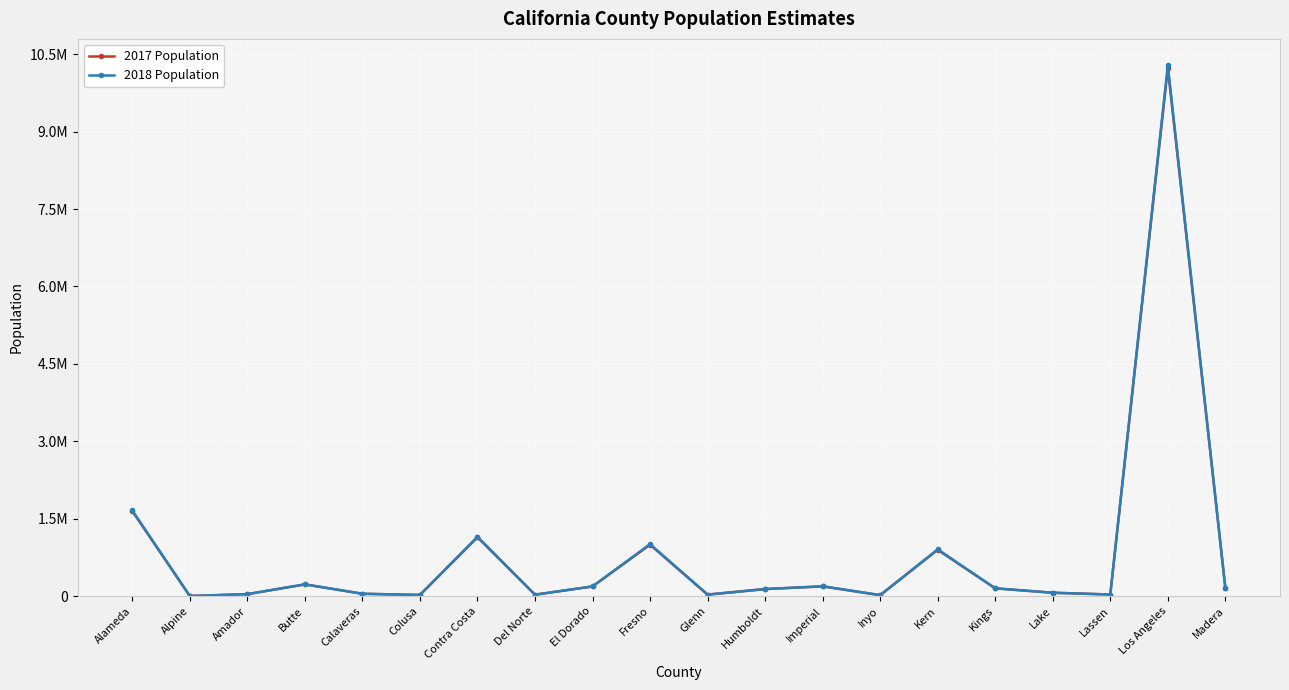

At which category does 2018 Population reach its first local valley?

Alpine